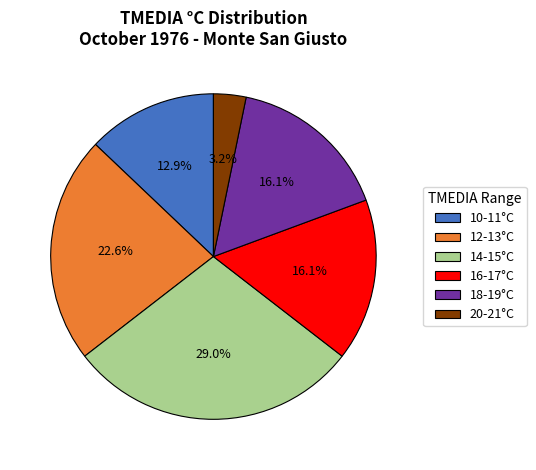

Which slice is the smallest?

20-21°C